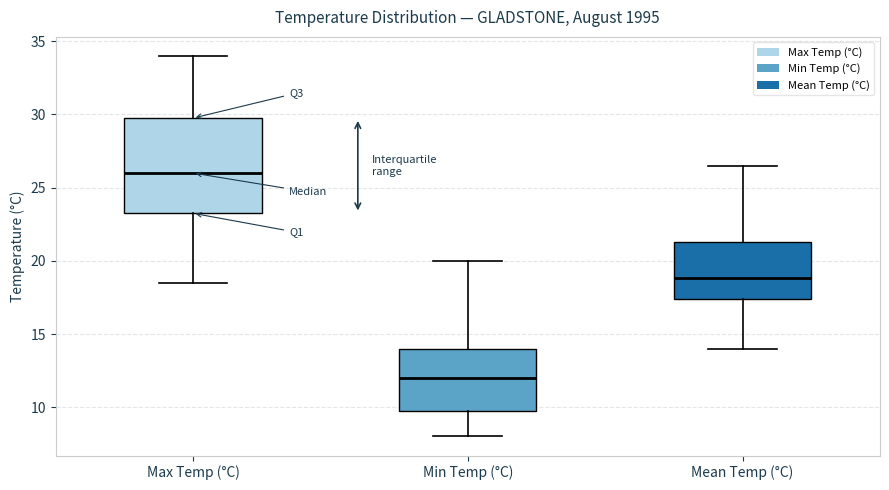

Where is the lower edge of the box for Max Temp (°C) on the y-axis? The values are not printed on the chart, so give them approximately, as read against the axis.

23.5